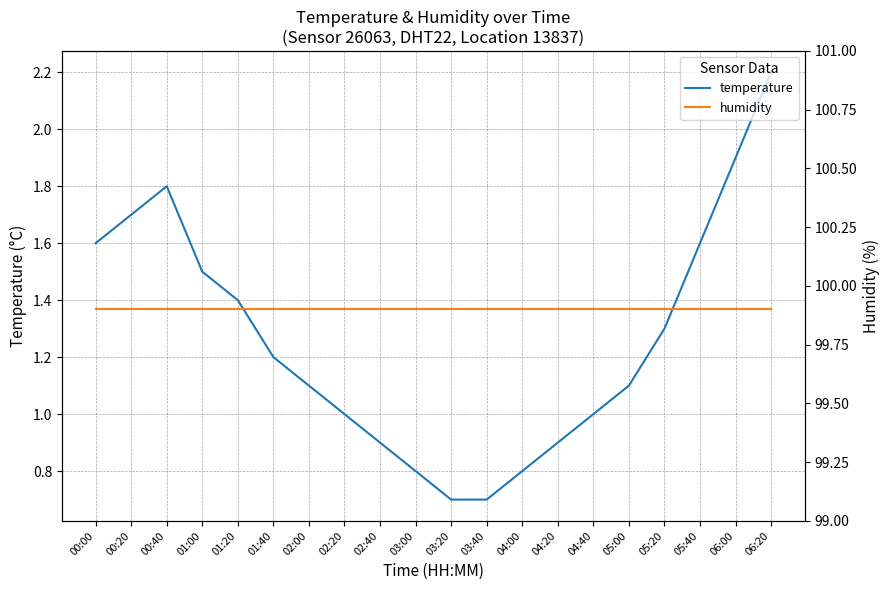

True or false: humidity has a value of 99.9 at 00:00.

True